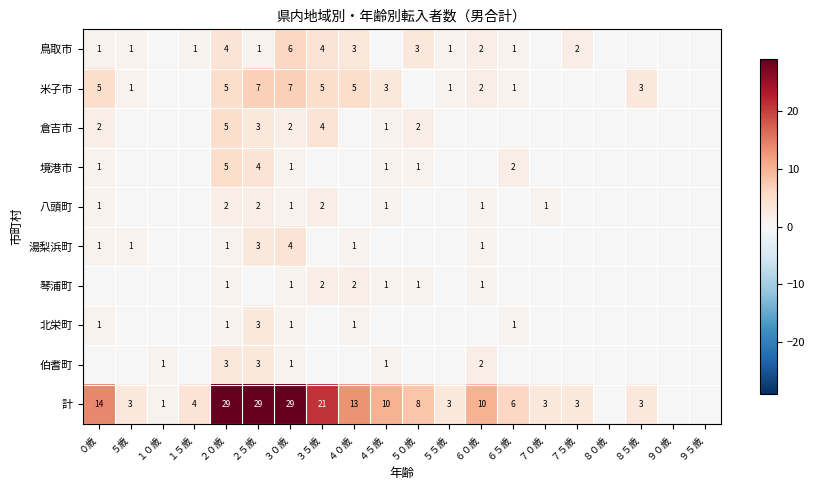

Is it true that 倉吉市 equals 4 at ３５歳?

True